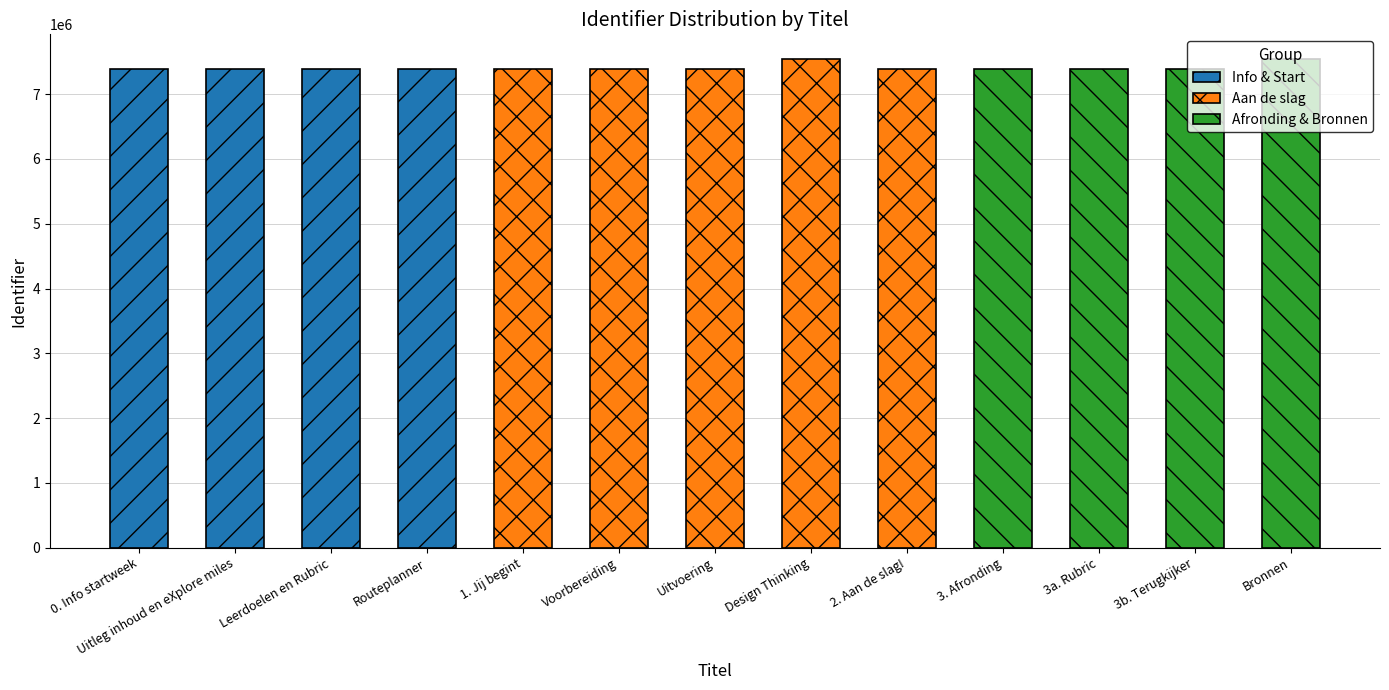

Are the bars grouped side by side (vs. stacked)?

No